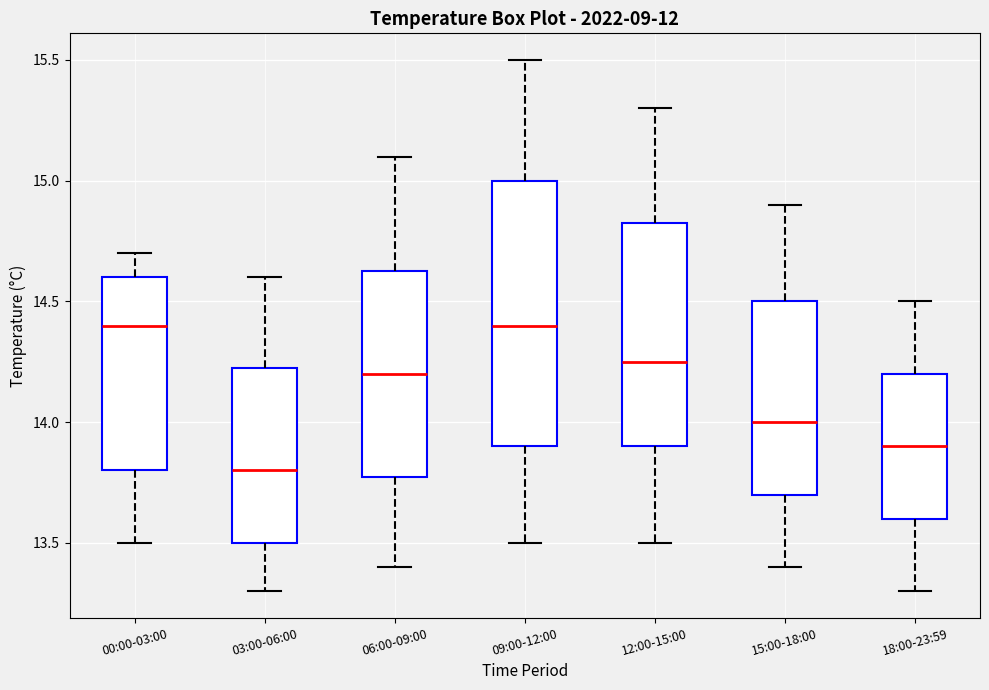

Where is the lower edge of the box for 18:00-23:59 on the y-axis? The values are not printed on the chart, so give them approximately, as read against the axis.

13.60